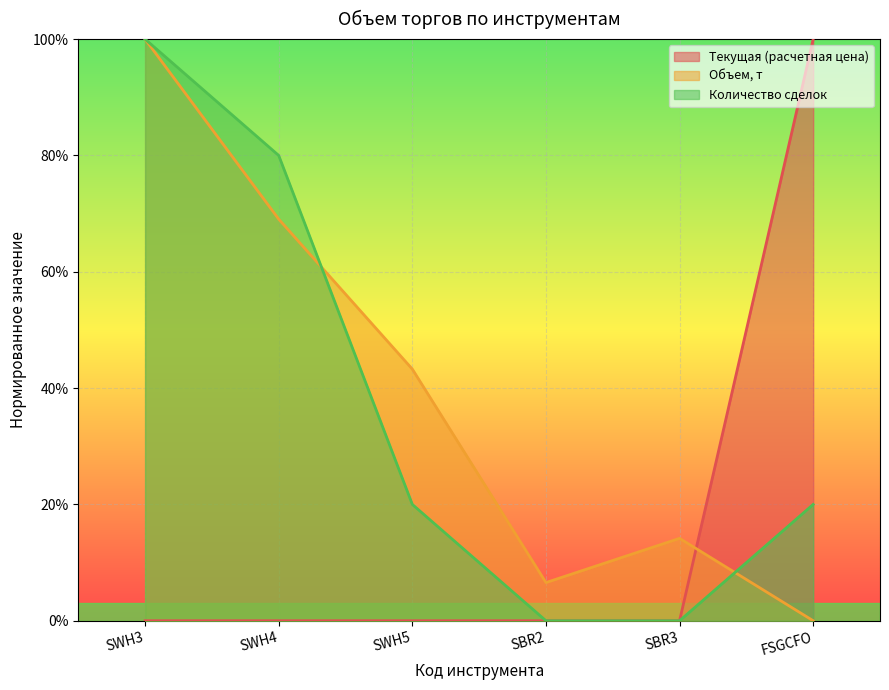

How many times do Объем, т and Количество сделок cross each other?

2